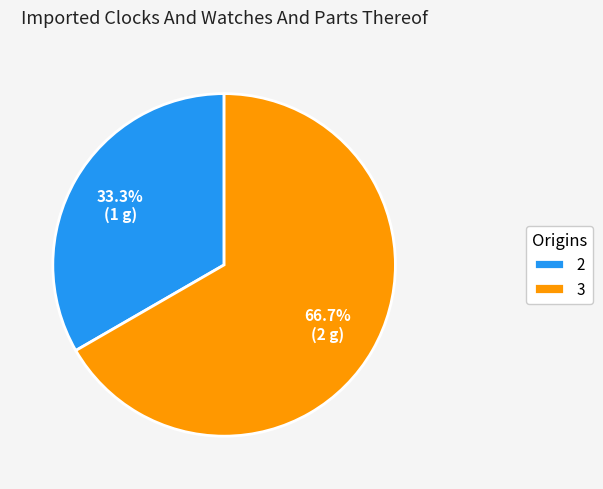

What is the largest slice in the pie chart?

3